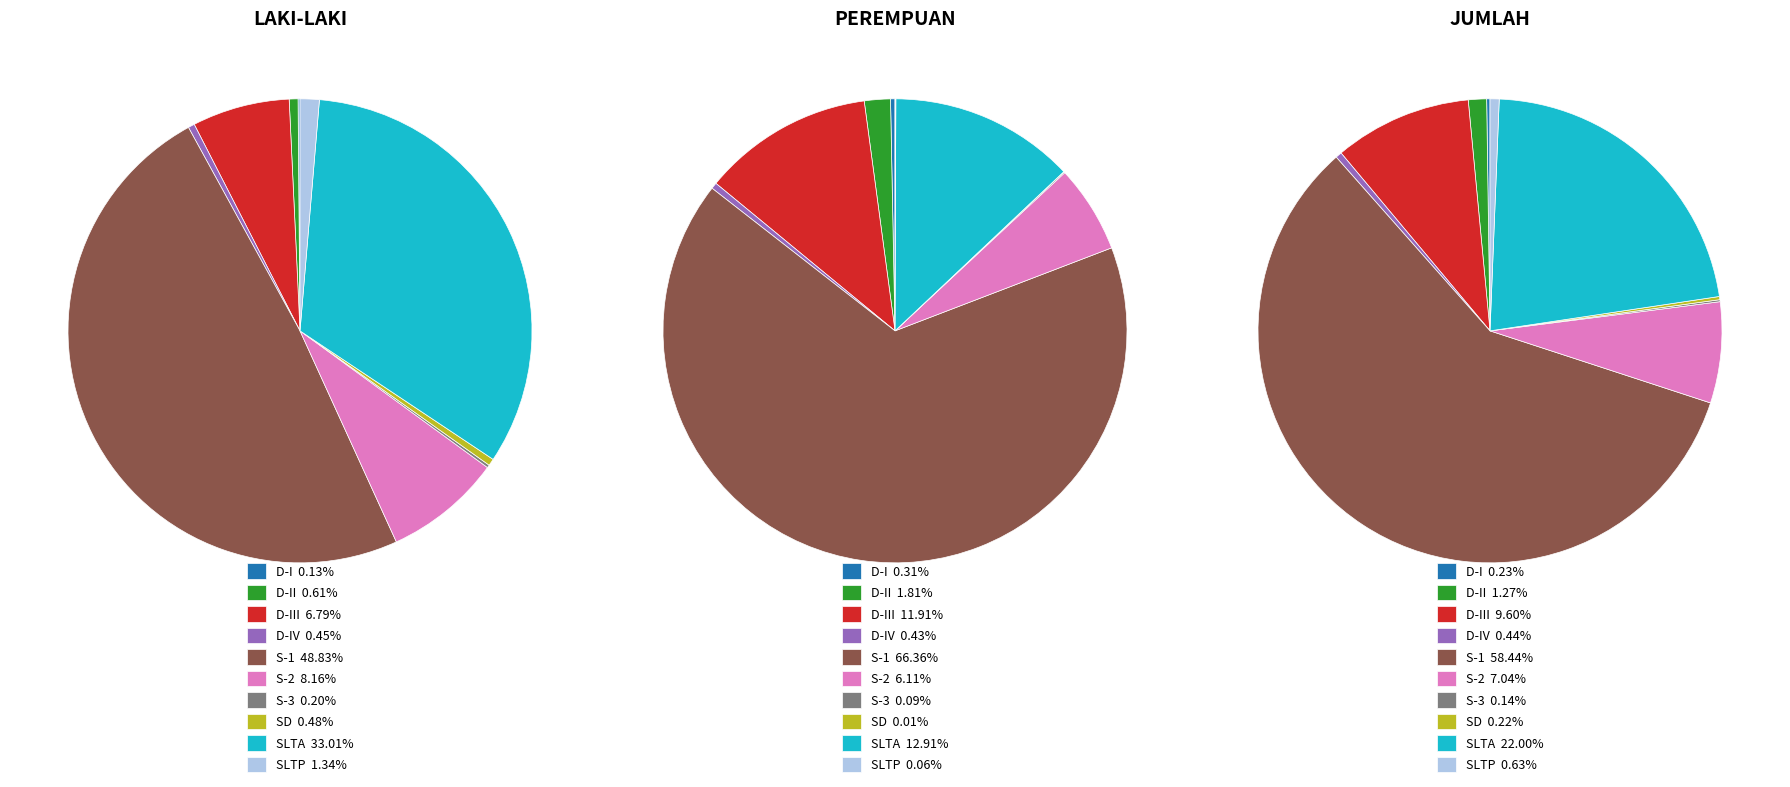

To the nearest percent, what is the difference between the S-3 and SLTA slice percentages?

33%